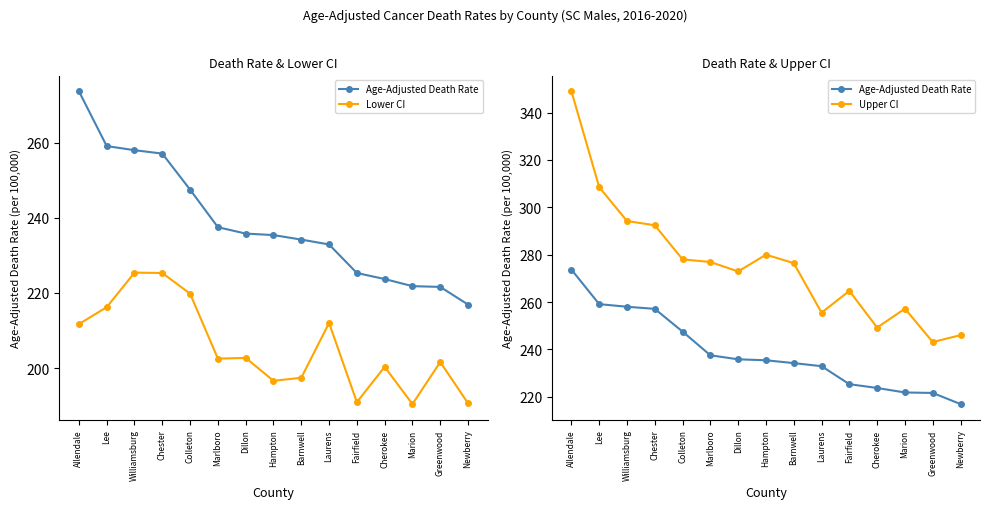

Is the value of Age-Adjusted Death Rate at Dillon greater than the value of Upper CI at Colleton?

No